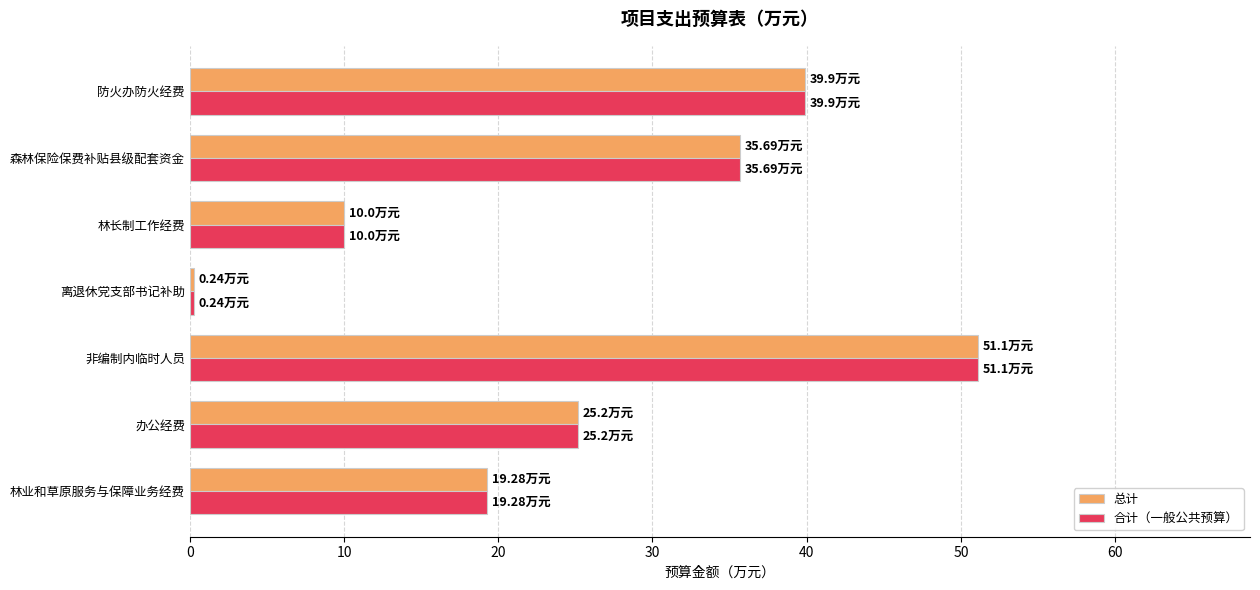

How many values in the 合计（一般公共预算） series are below 25?

3